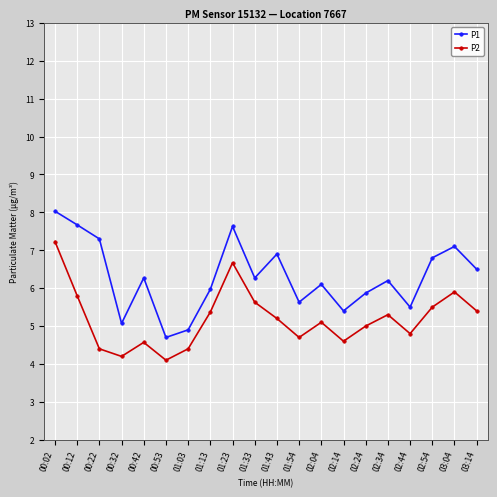

Between 00:32 and 02:04, which series saw the biggest shift?

P1